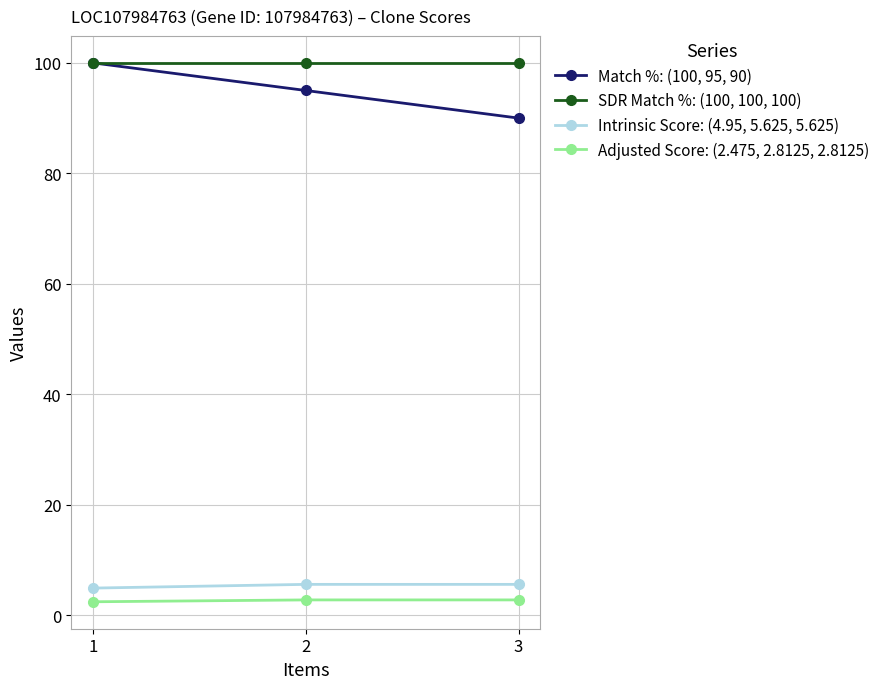

List the labels in order of Match %: (100, 95, 90) value, largest first.

1, 2, 3